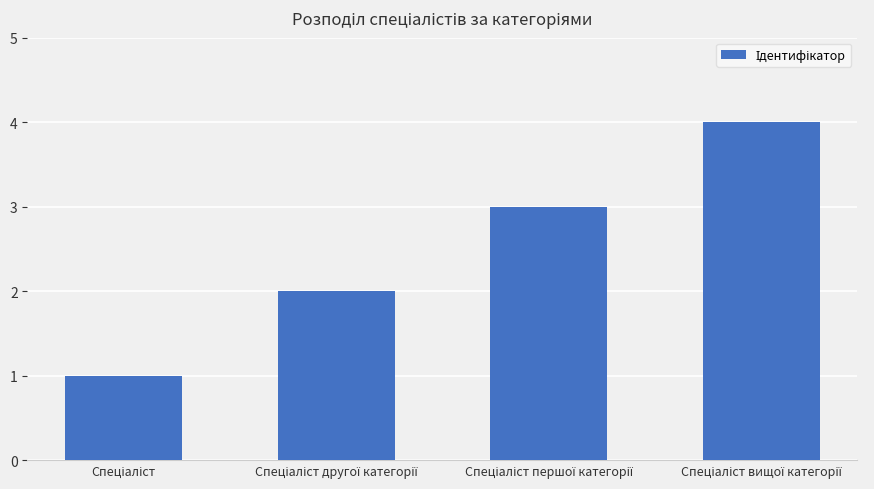

What is the maximum value shown in the chart?

4